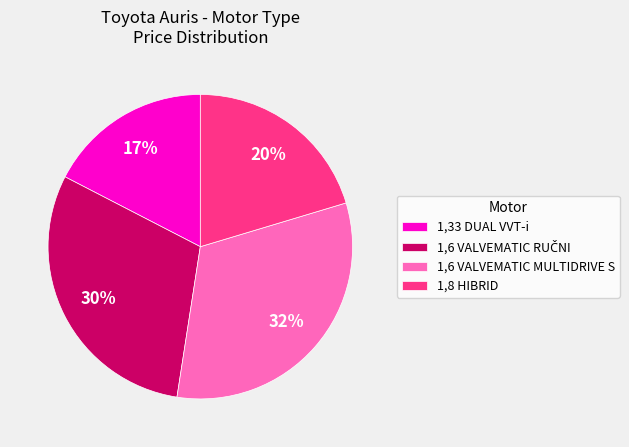

Is there any slice that represents more than half of the pie?

No